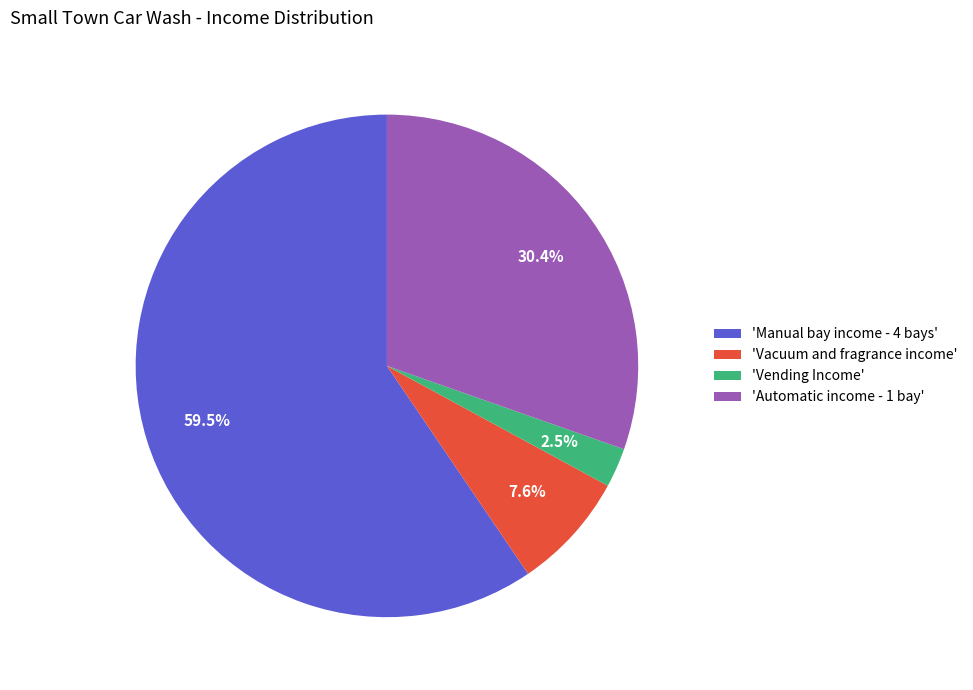

Which has a higher value, 'Vending Income' or 'Manual bay income - 4 bays'?

'Manual bay income - 4 bays'